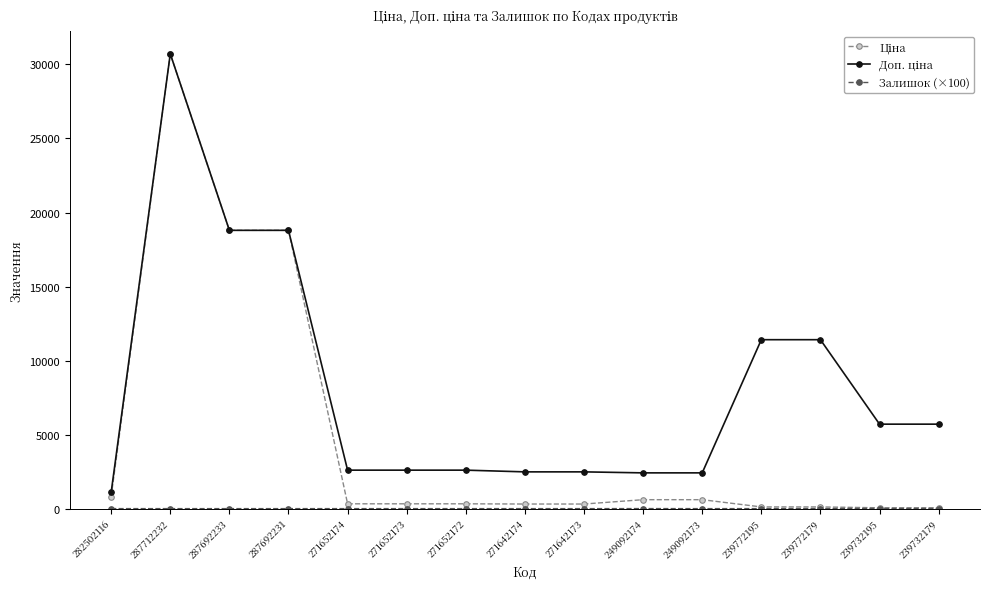

At how many categories does at least one series exceed 402?

15